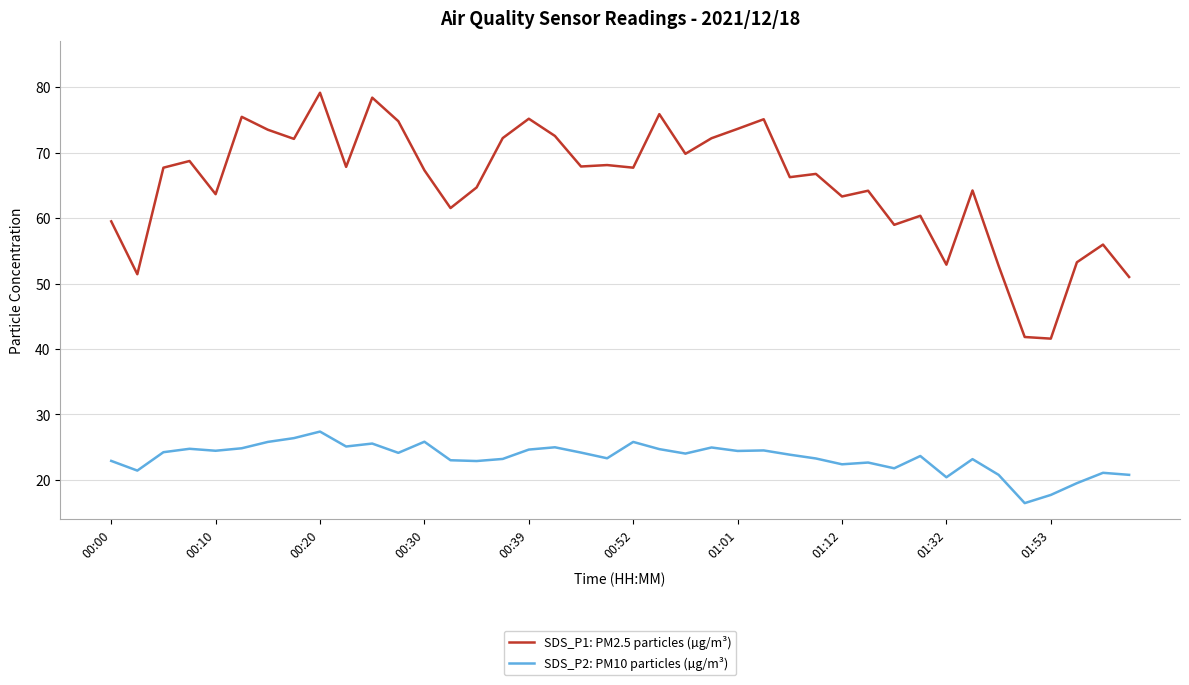

List the series in order of their overall mean, lowest first.

SDS_P2: PM10 particles (µg/m³), SDS_P1: PM2.5 particles (µg/m³)